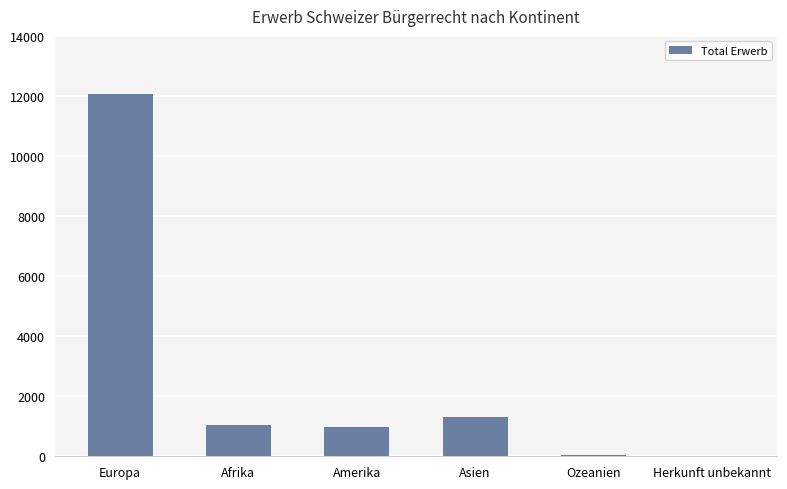

What is the sum of the values at Herkunft unbekannt and Europa?

12094